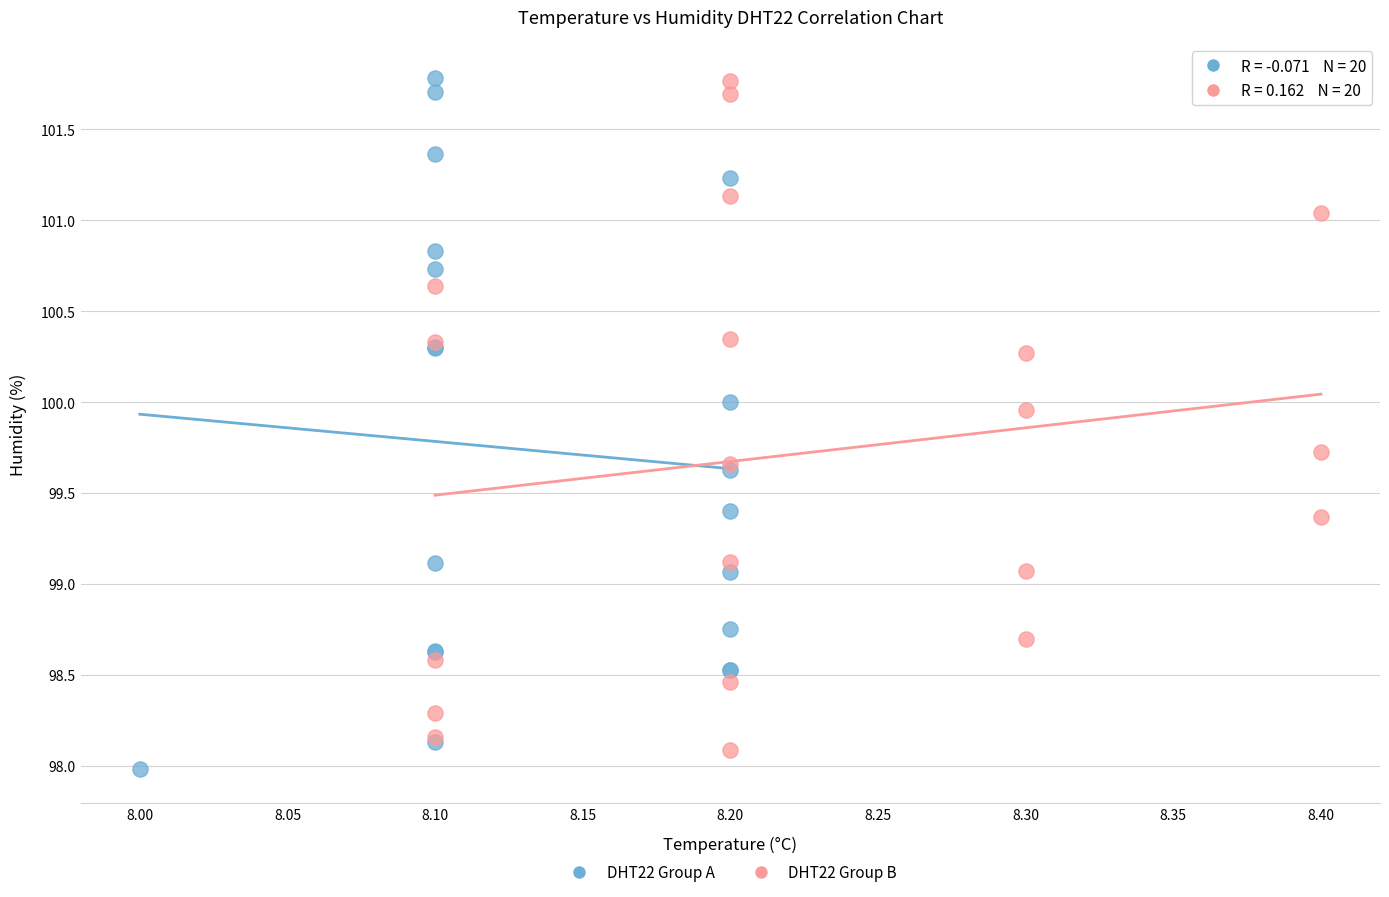

What are all the series names shown in the legend?

DHT22 Group A, DHT22 Group B